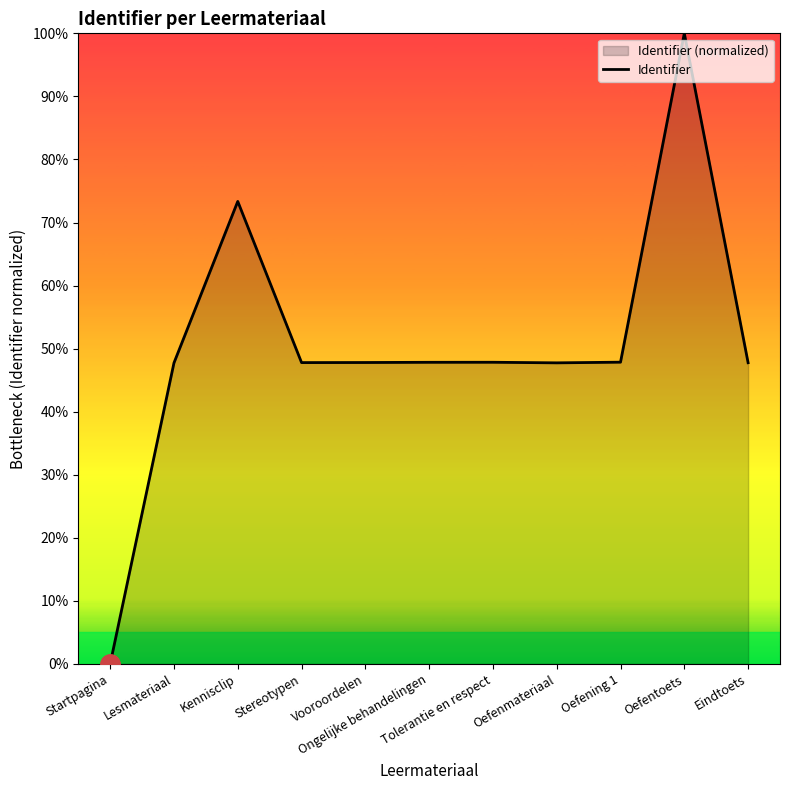

Rank the categories by value from lowest to highest.

Startpagina, Lesmateriaal, Oefenmateriaal, Eindtoets, Stereotypen, Vooroordelen, Ongelijke behandelingen, Tolerantie en respect, Oefening 1, Kennisclip, Oefentoets